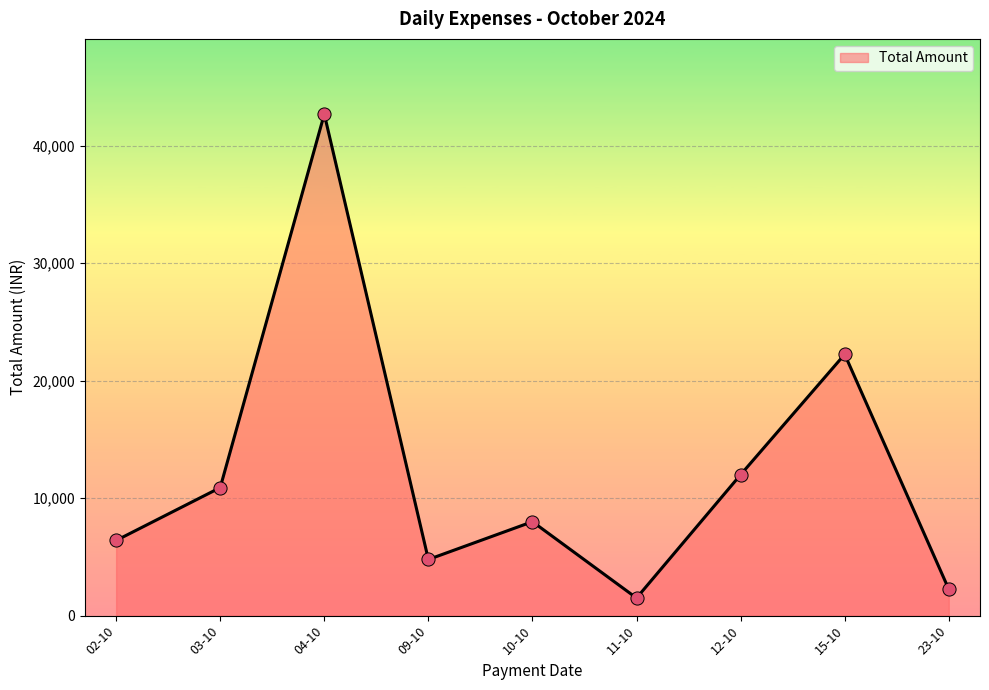

Between 23-10 and 02-10, which is larger?

02-10